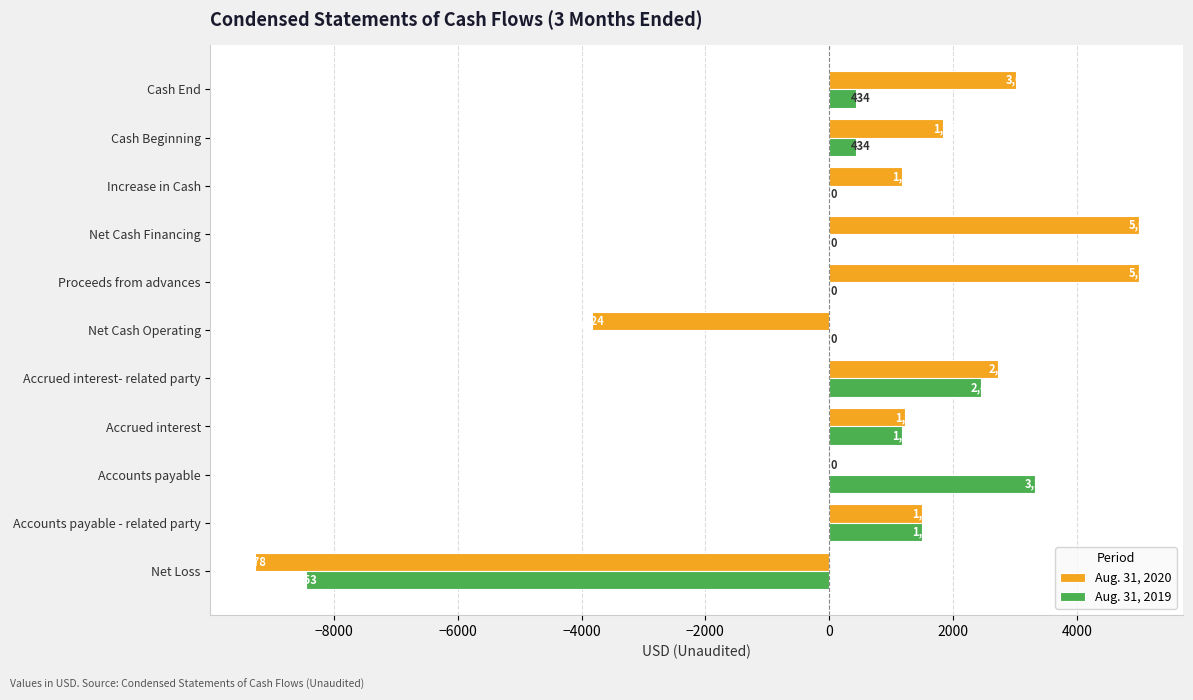

What is the highest value of the Aug. 31, 2019 series?

3325